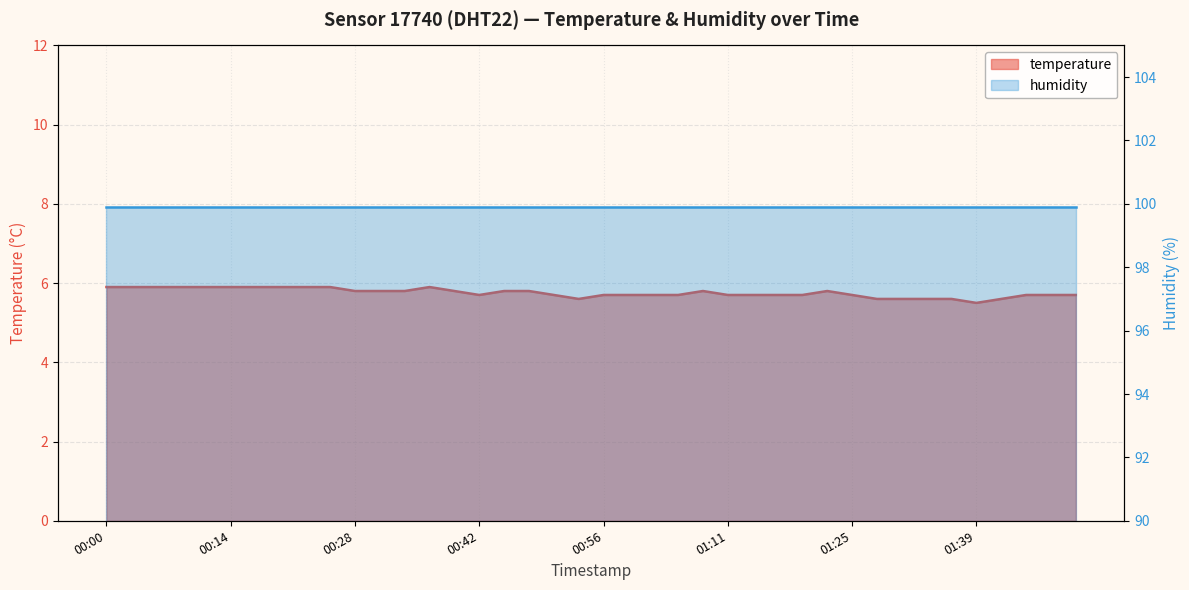

Between 00:03 and 01:27, which is larger?

00:03